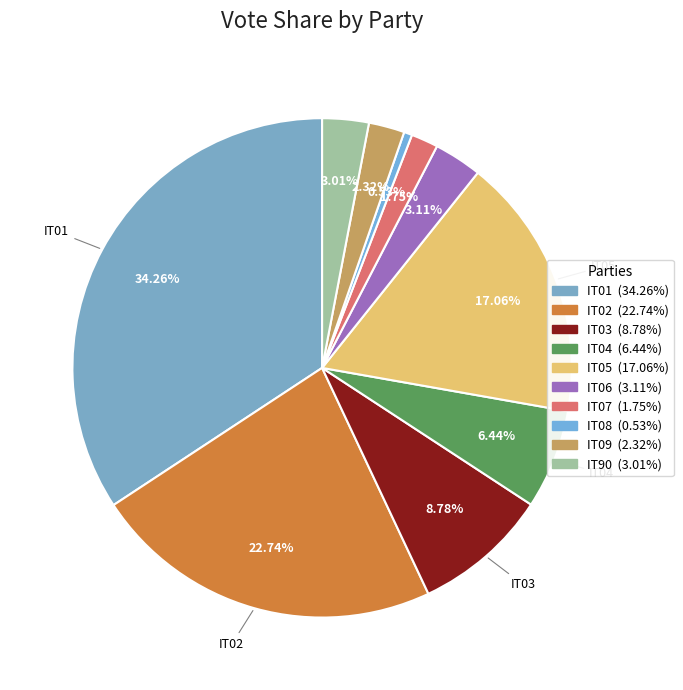

What percentage is NOT represented by IT05?

82.9%